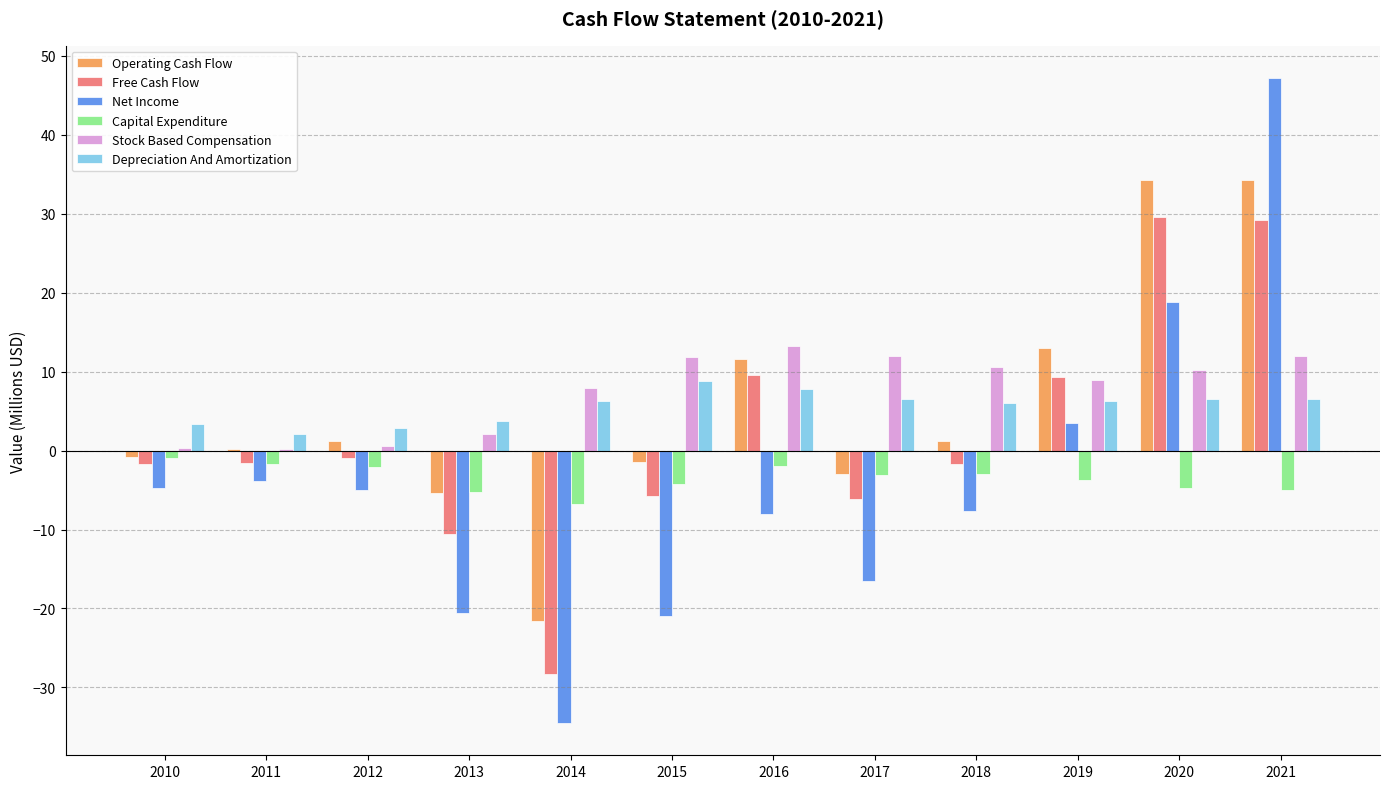

What are all the series names shown in the legend?

Operating Cash Flow, Free Cash Flow, Net Income, Capital Expenditure, Stock Based Compensation, Depreciation And Amortization